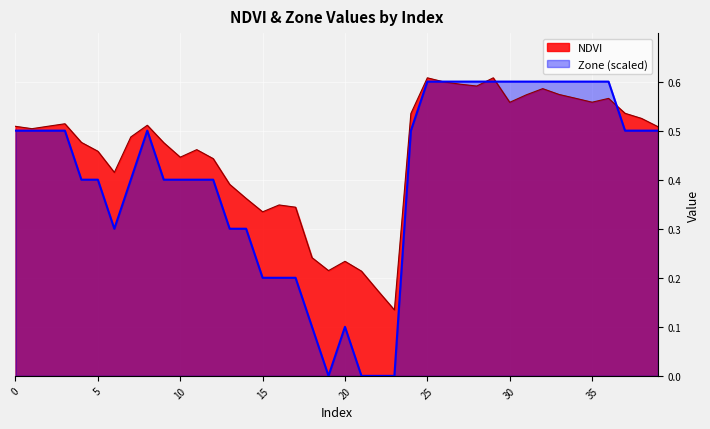

How many Zone values are between 0 and 1?

40